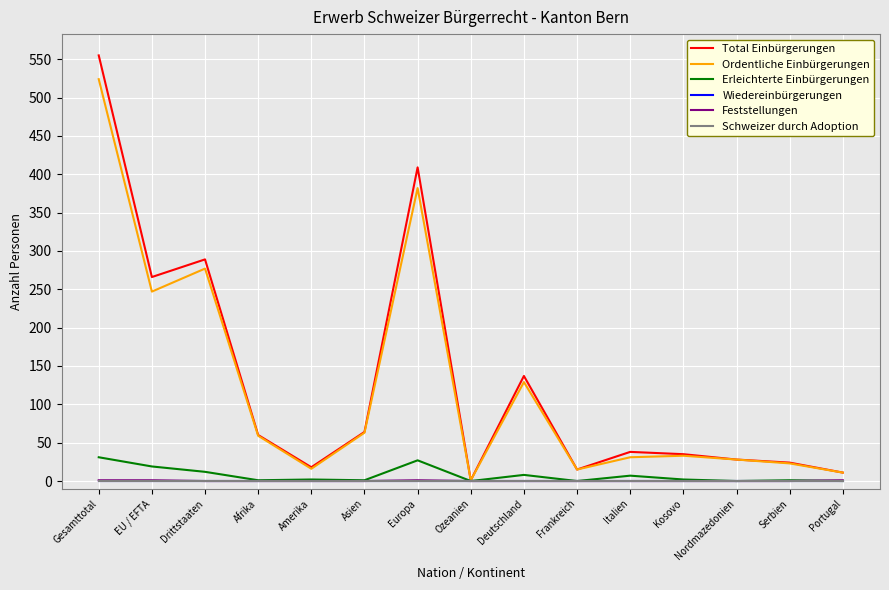

What is the difference between the highest and lowest values at Gesamttotal?

555